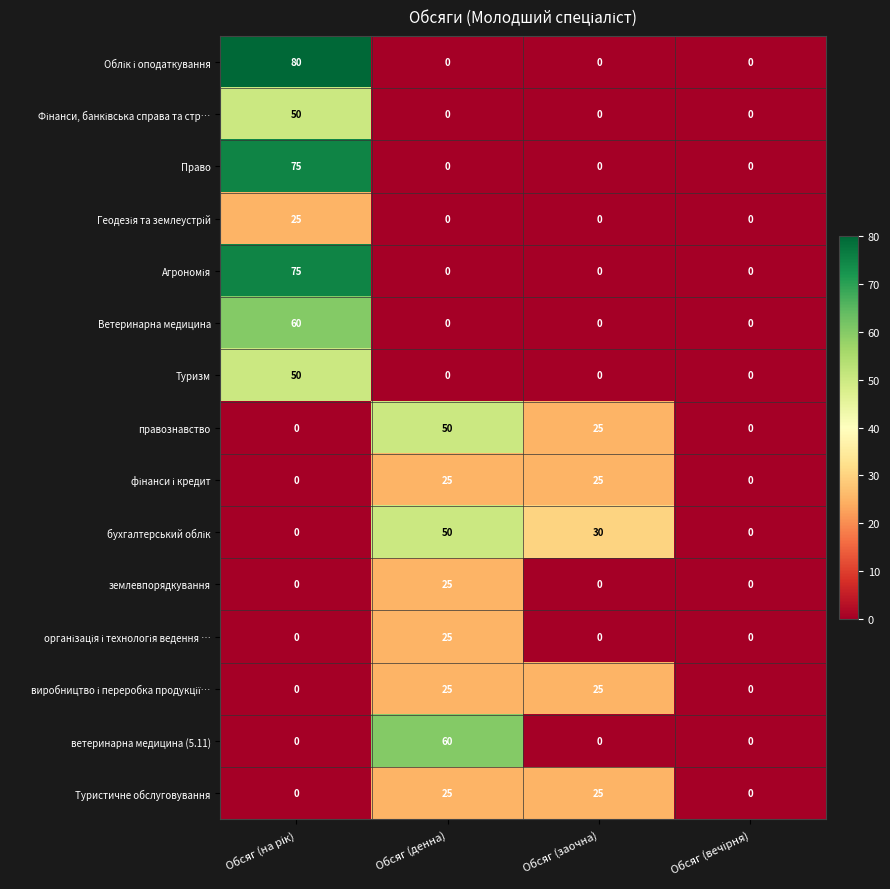

How many Ветеринарна медицина values are between 0 and 60?

4